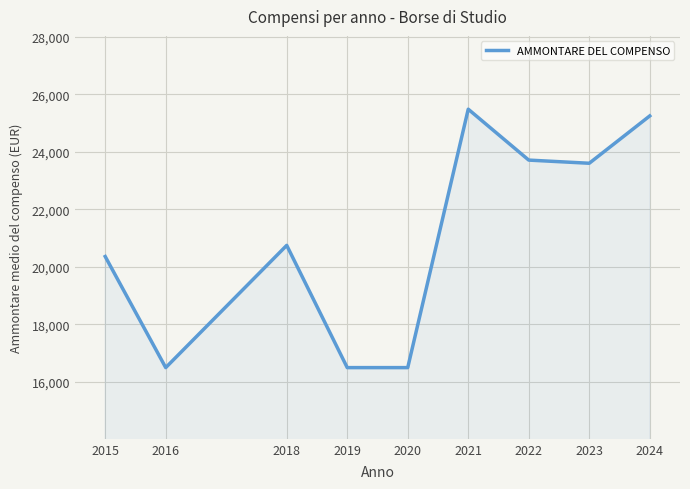

What is the difference between the maximum and minimum values?

8983.9